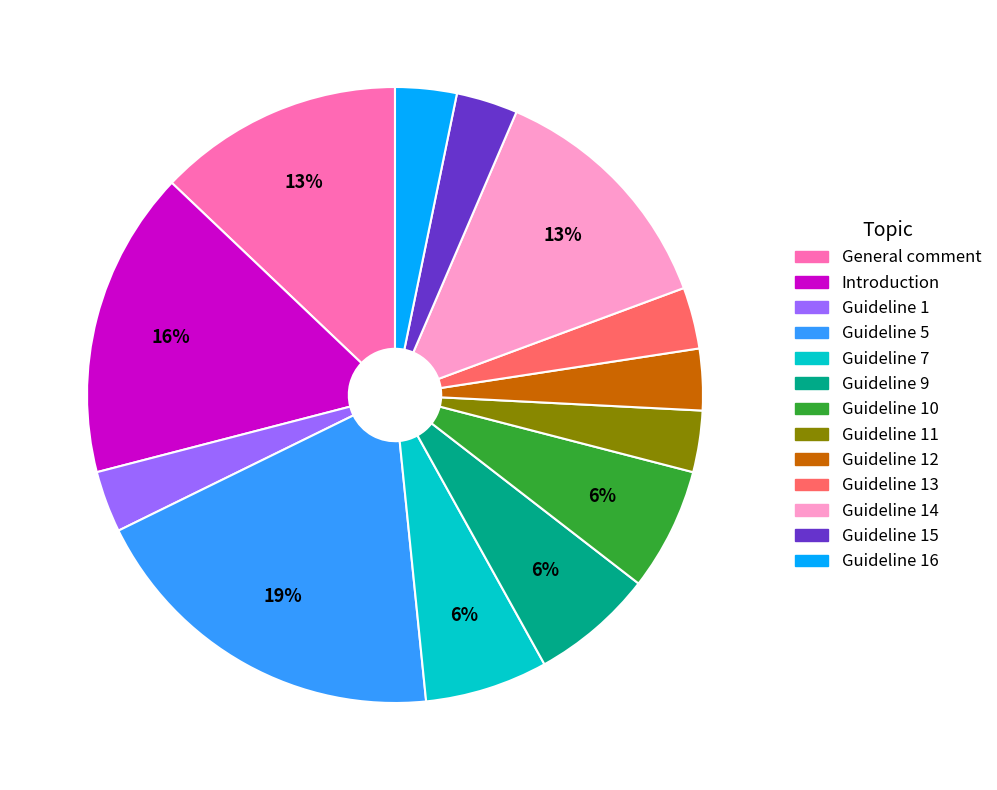

To the nearest percent, what is the average slice percentage?

8%